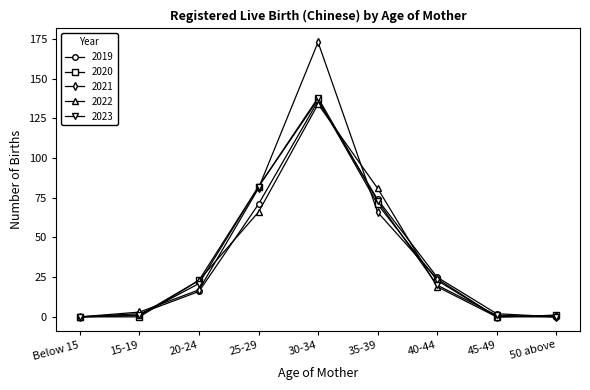

True or false: 2019 has more than 2 interior local peaks.

False